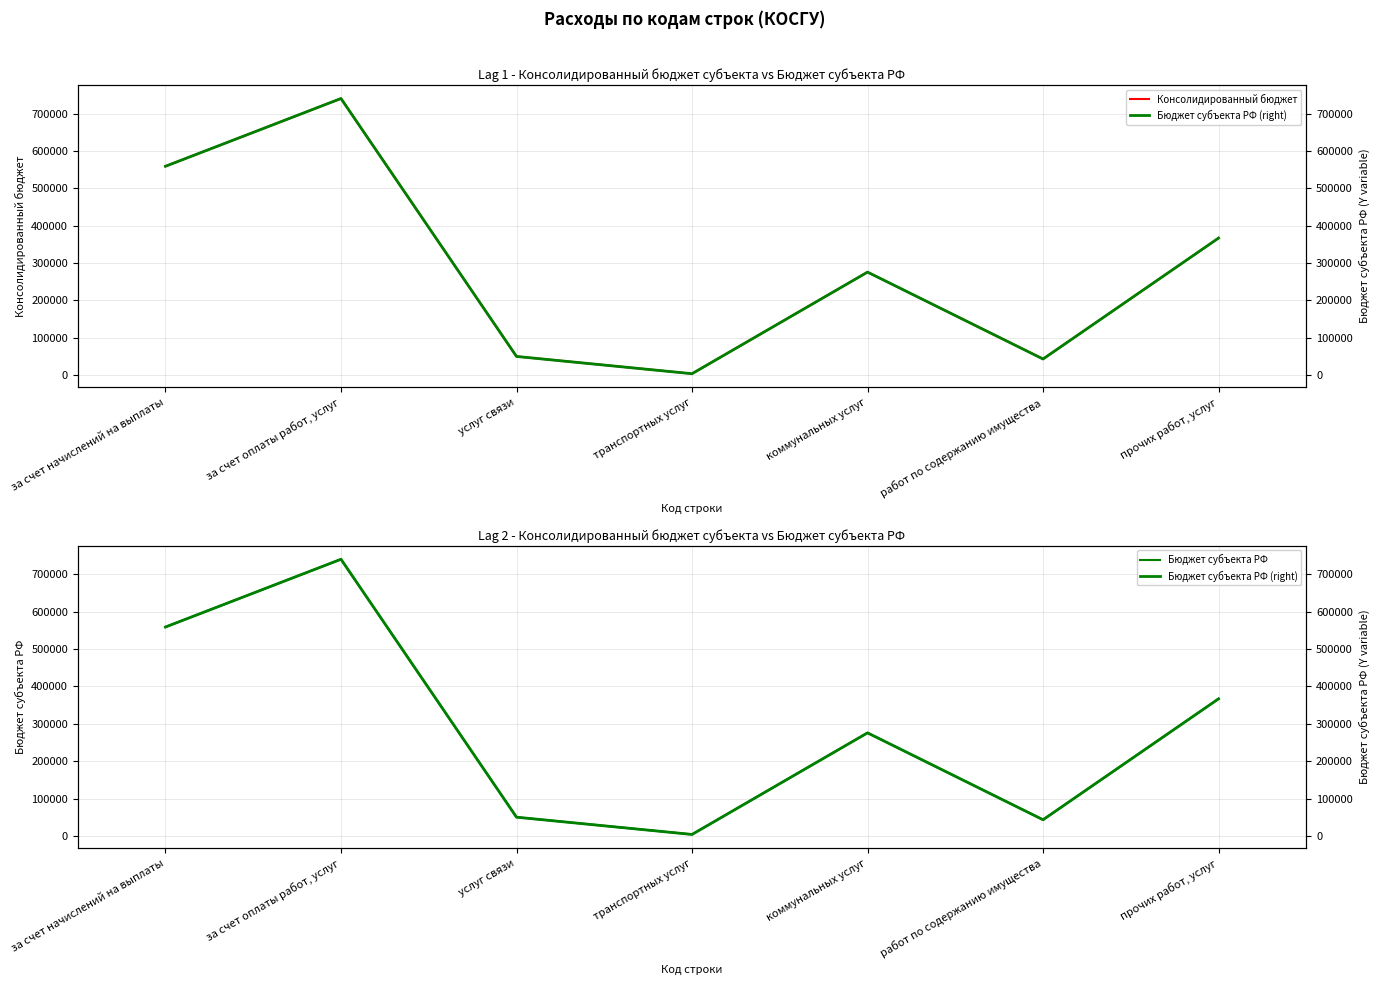

At which label does Консолидированный бюджет reach its minimum?

транспортных услуг